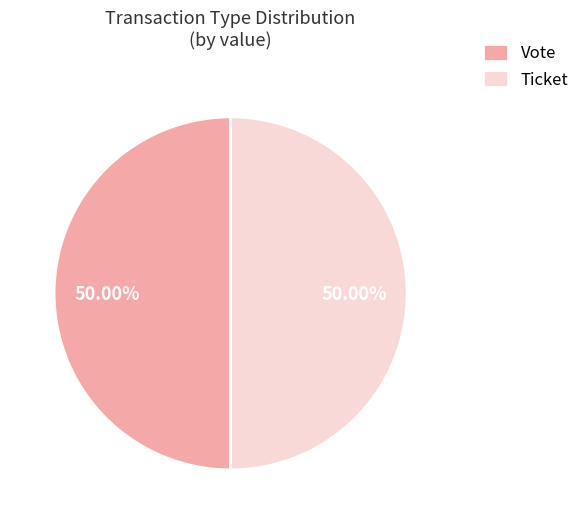

Approximately how many times larger is the value at Ticket compared to Vote?

1.0